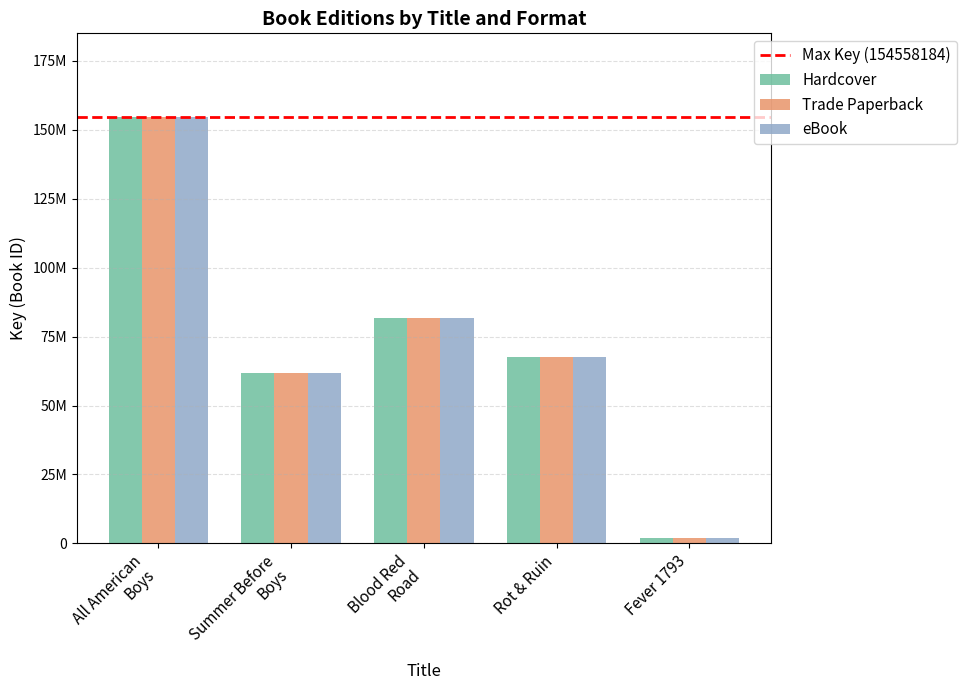

What is the lowest value of the Hardcover series?

1791910